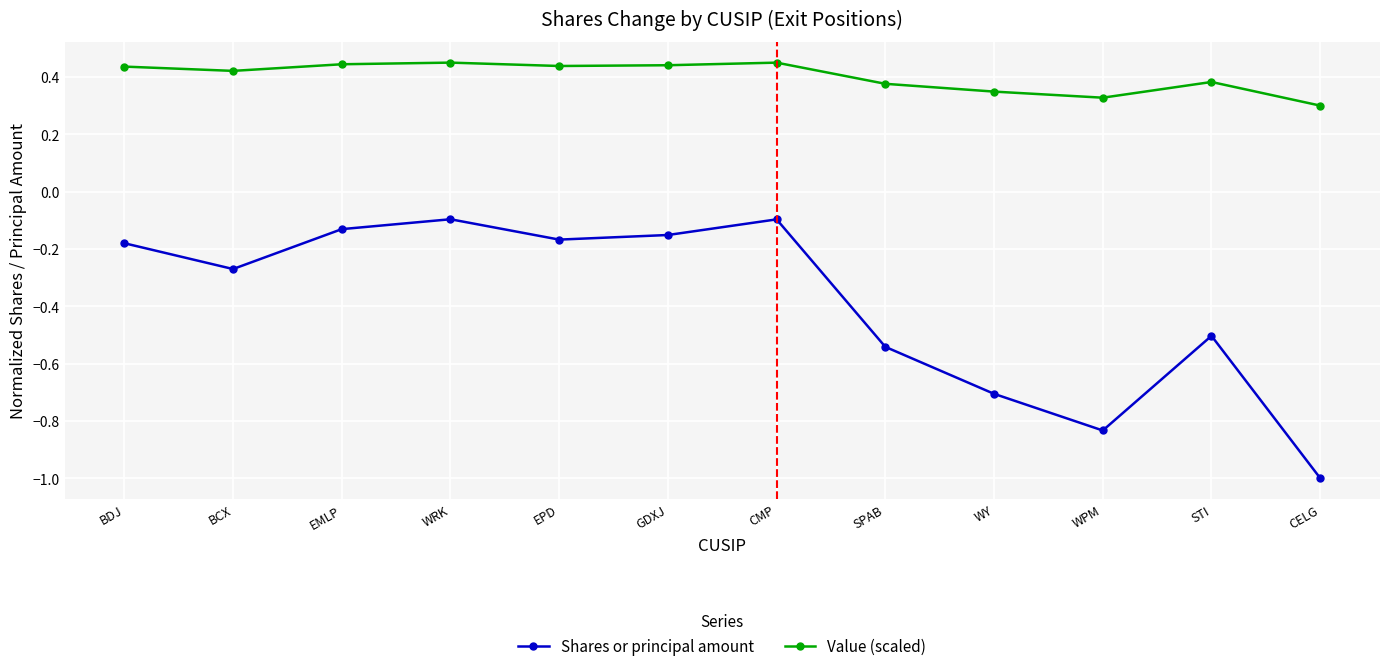

Count the number of data series in this chart.

2